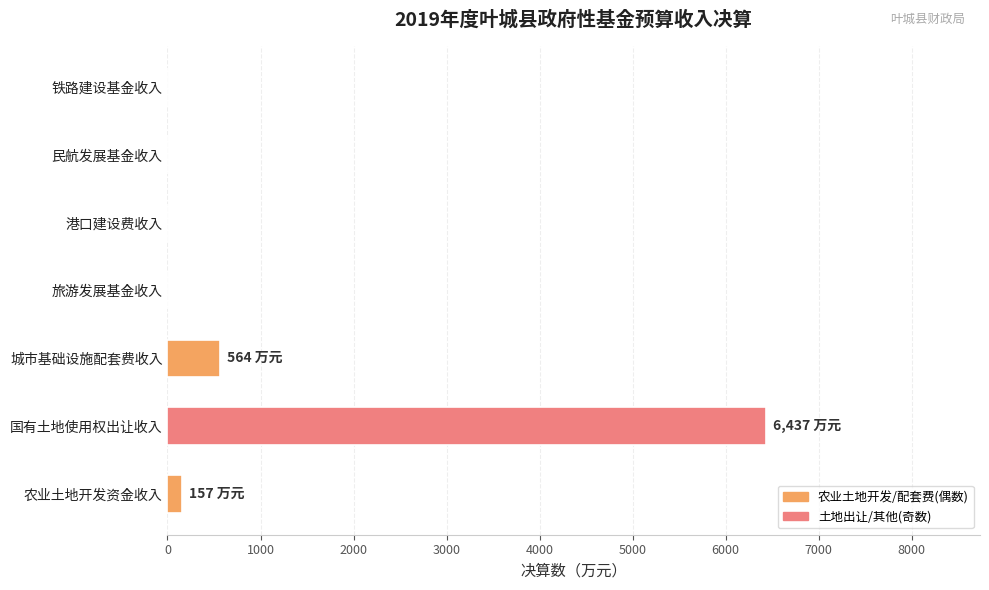

What is the sum of all values?

7158